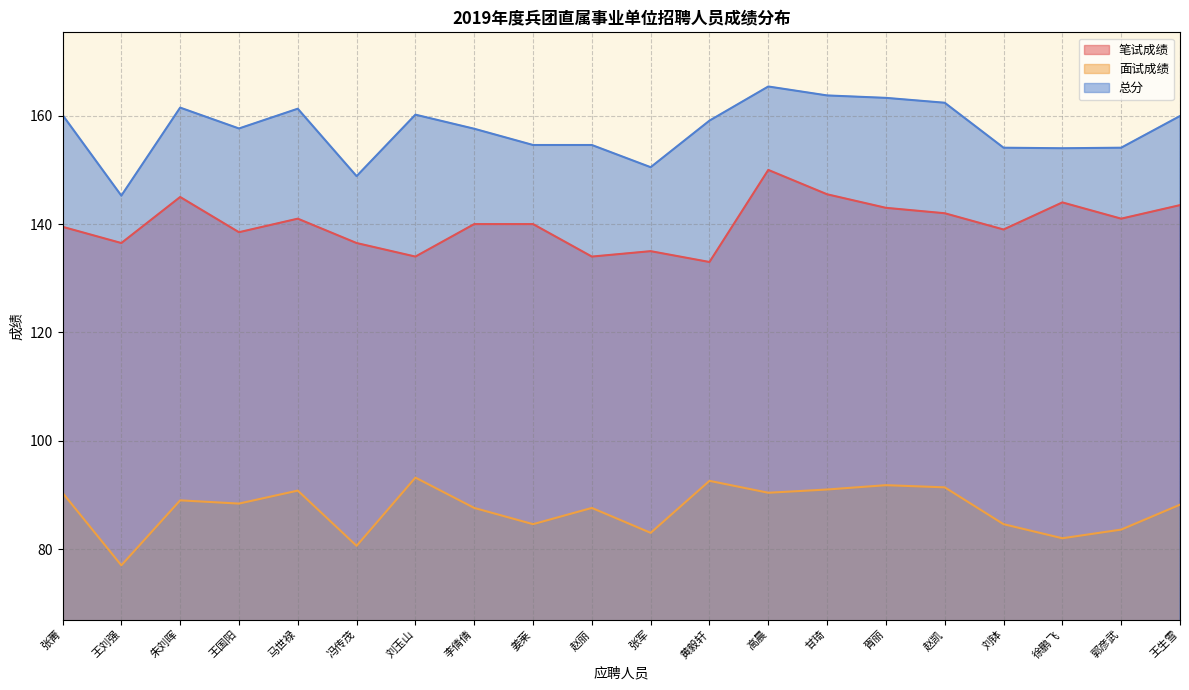

How many lines are shown in the chart?

3